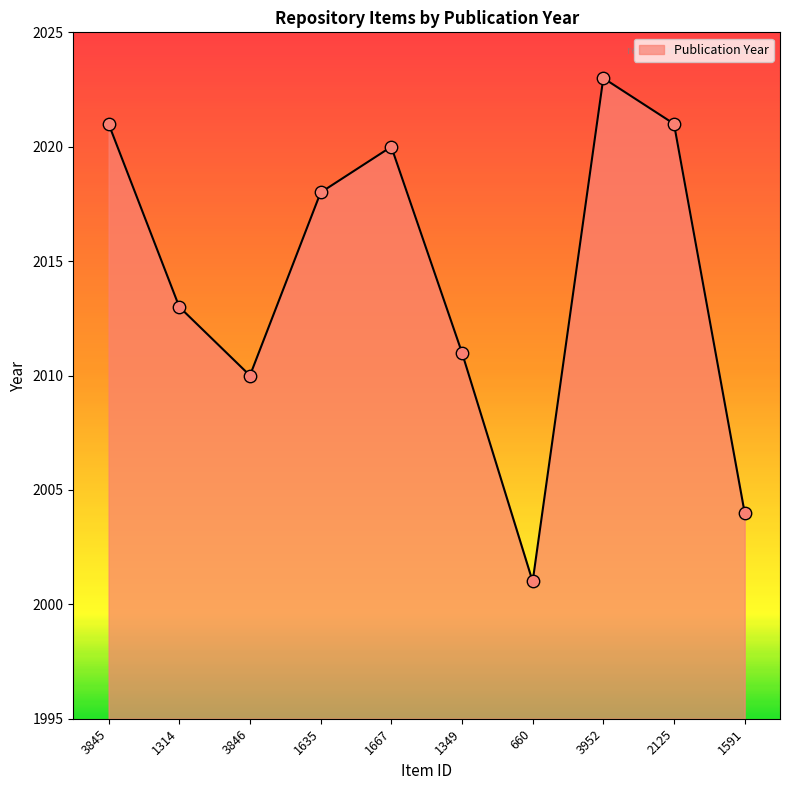

What is the change in value from 1314 to 1635?

+5